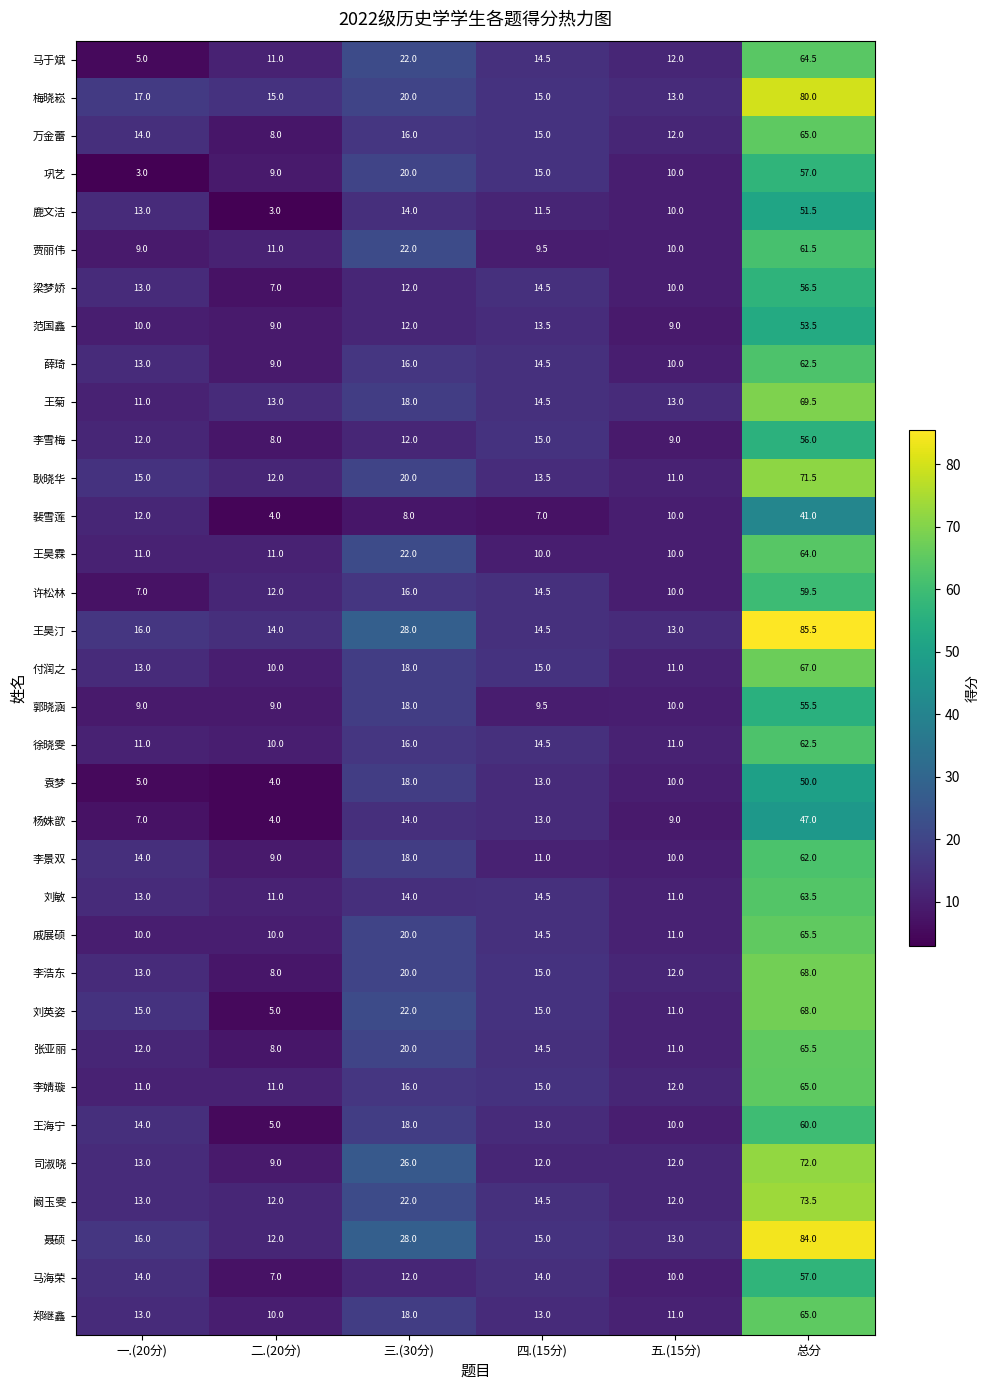

What is the smallest value displayed?

3.0